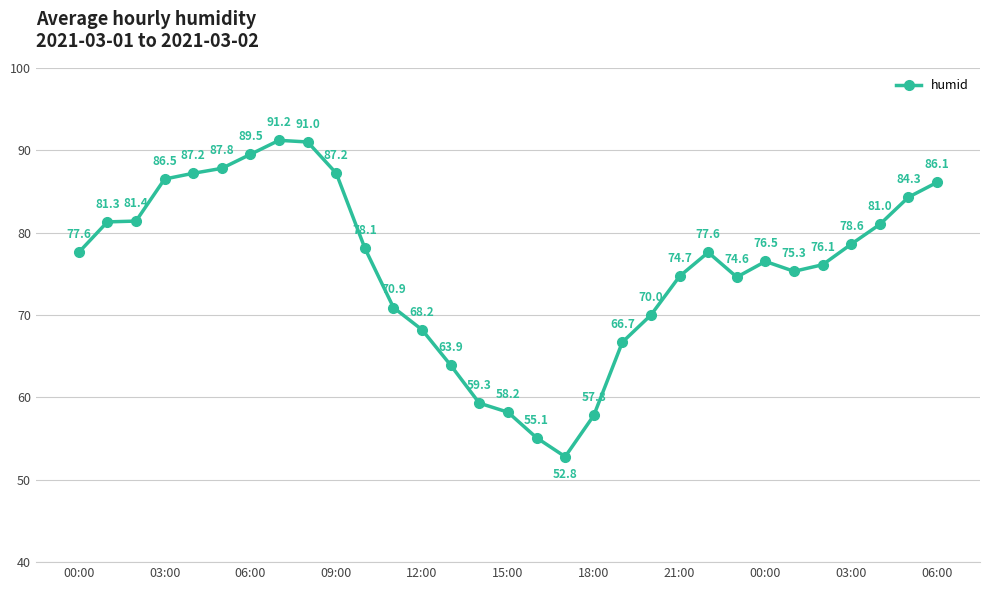

Reading right to left, what are all the values shown in this chart?

86.1	84.3	81.0	78.6	76.1	75.3	76.5	74.6	77.6	74.7	70.0	66.7	57.8	52.8	55.1	58.2	59.3	63.9	68.2	70.9	78.1	87.2	91.0	91.2	89.5	87.8	87.2	86.5	81.4	81.3	77.6